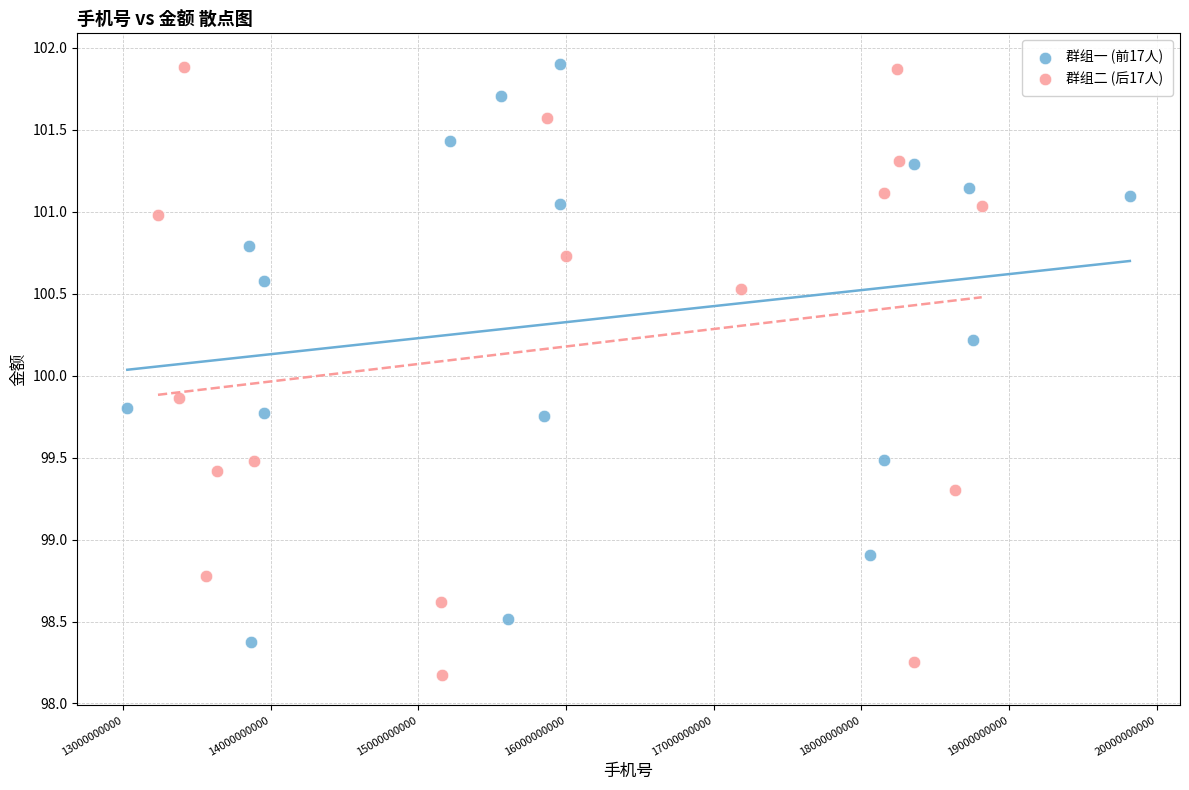

Which series contains the lowest Y value?

群组二 (后17人)